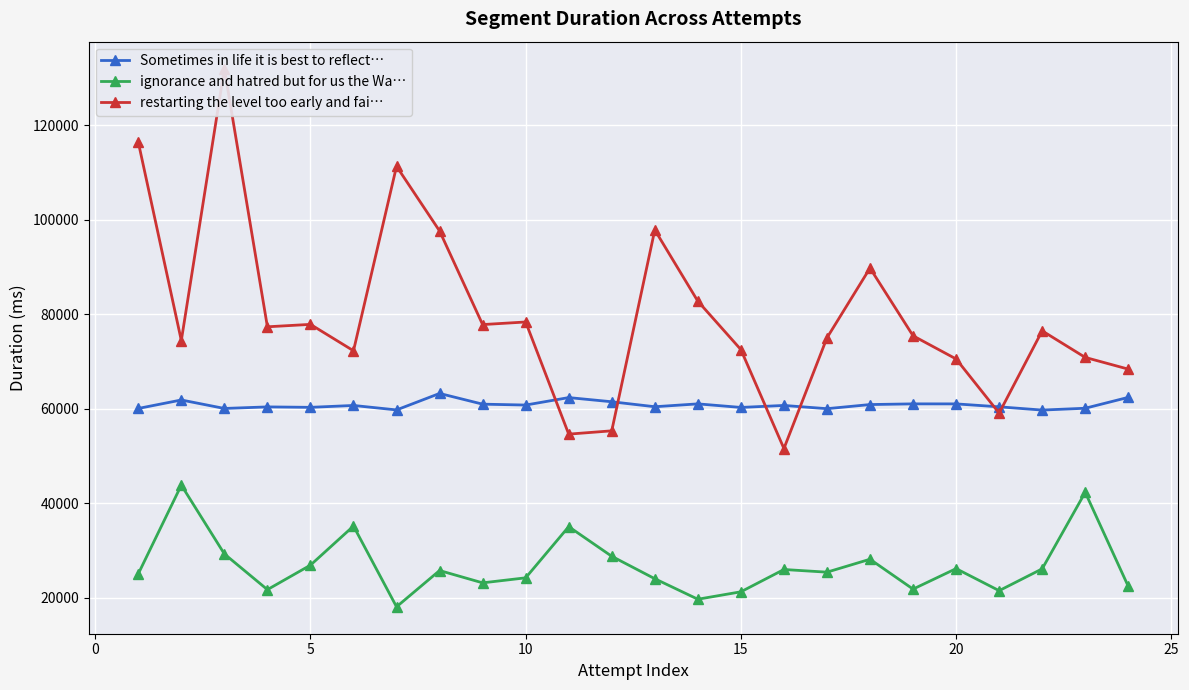

True or false: ignorance and hatred but for us the Wa… has more than 0 points higher than both neighbors.

True